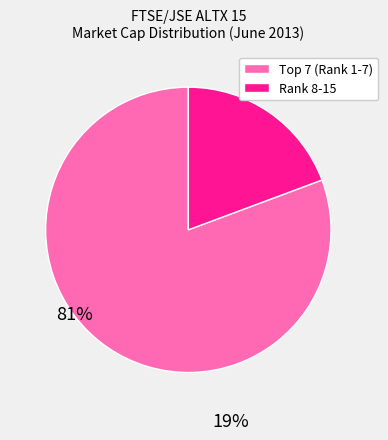

Is there a majority slice in this chart?

Yes